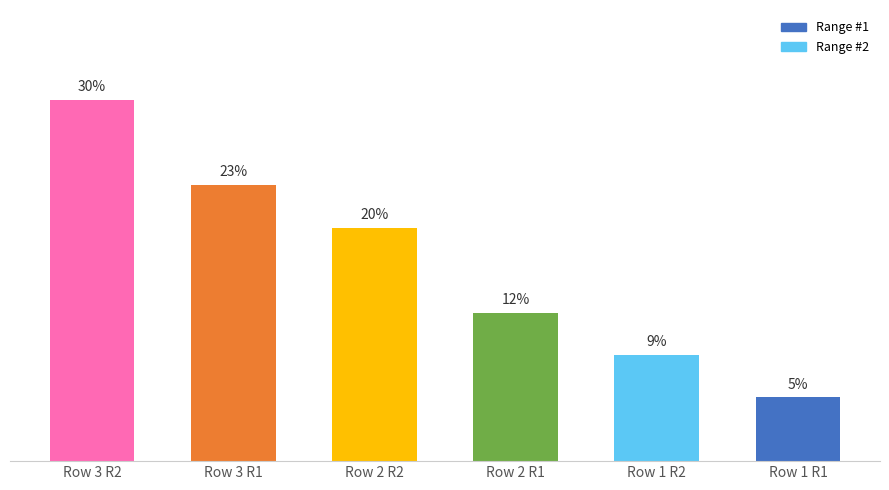

The value at Row 2 R1 is 20.2. True or false?

False